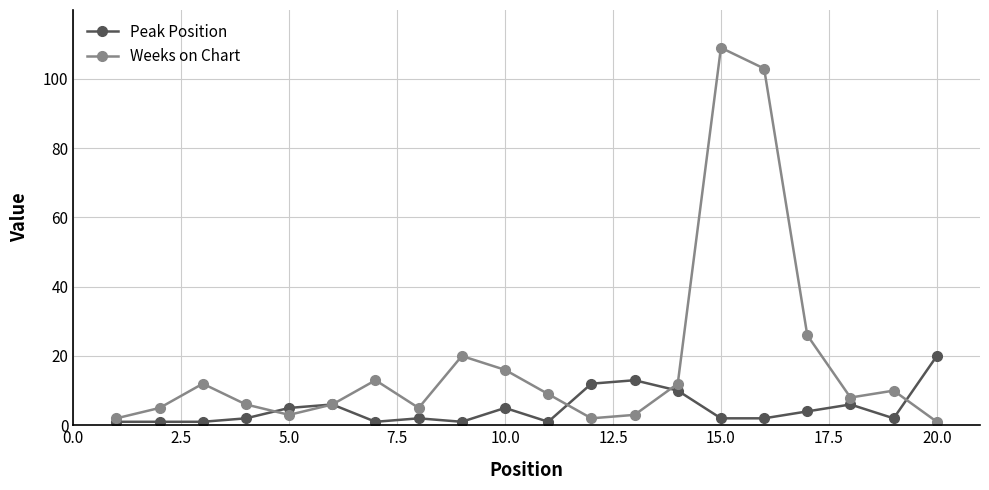

Rank the series by their average value, from highest to lowest.

Weeks on Chart, Peak Position